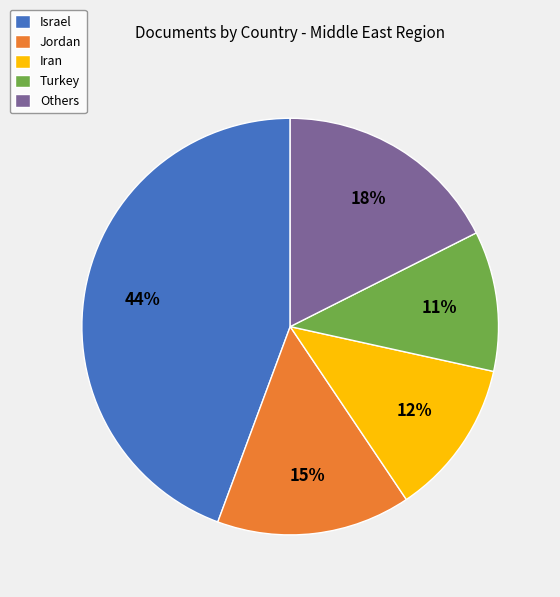

Approximately how many times larger is the value at Others compared to Jordan?

1.2